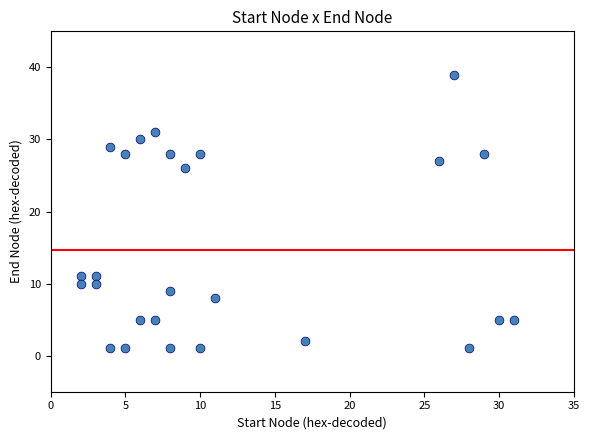

What Y value in the scatter plot is closest to 20?

26